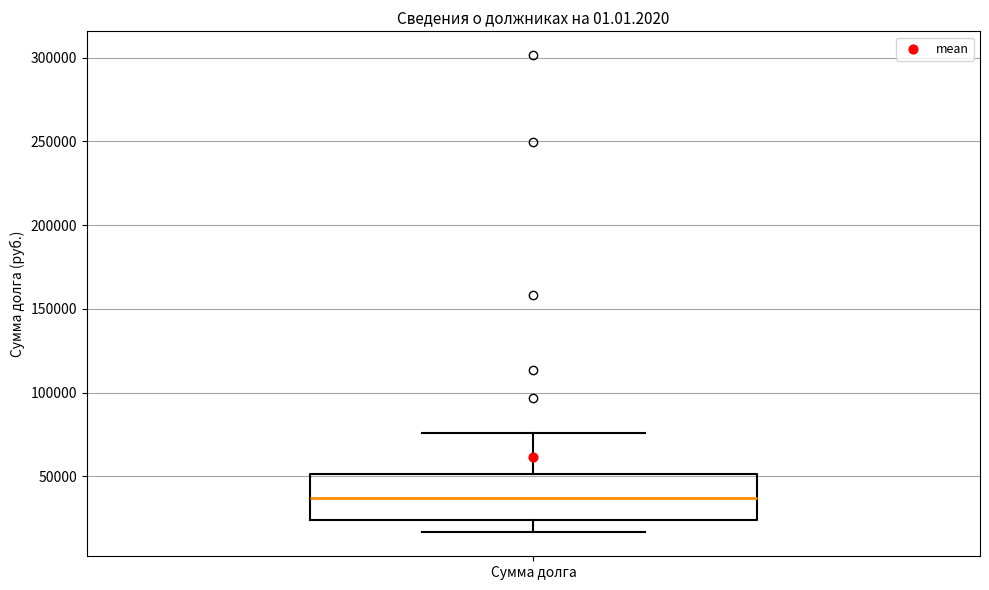

Where is the lower edge of the box for Сумма долга on the y-axis? The values are not printed on the chart, so give them approximately, as read against the axis.

25000